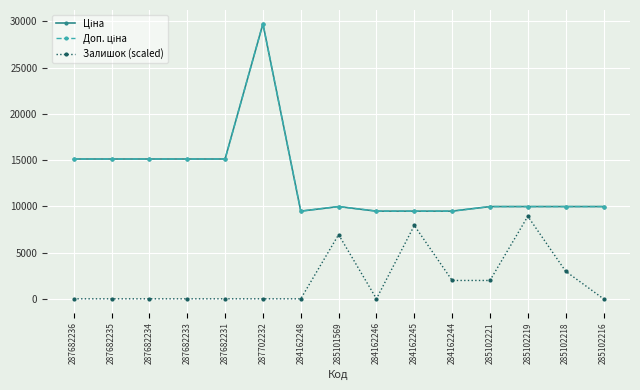

What is the greatest value displayed?

29747.2